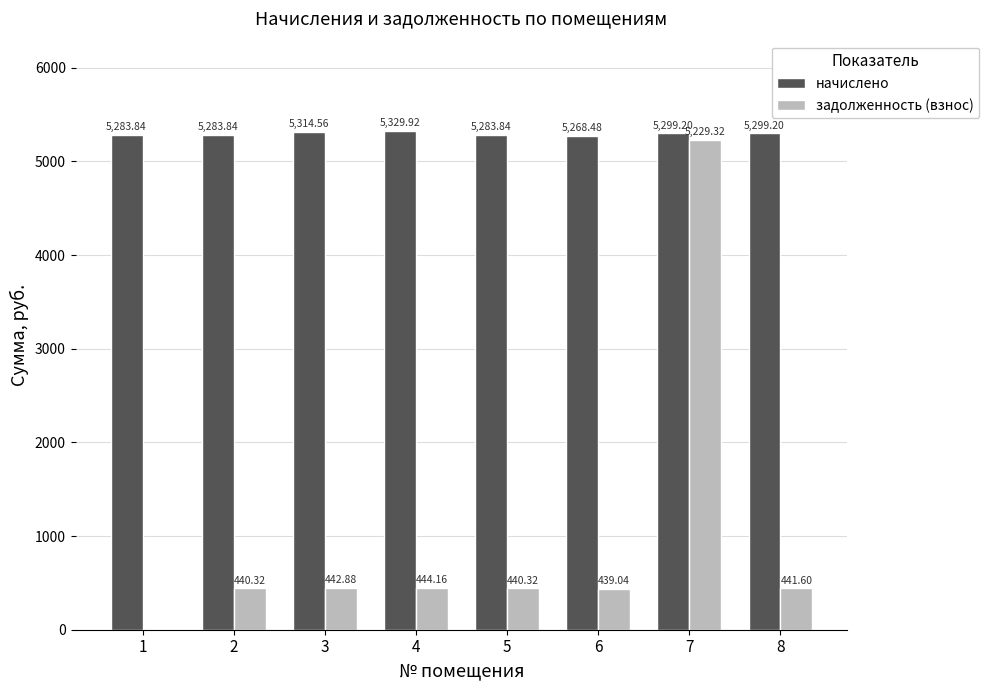

Which series changed the most between 4 and 6?

начислено